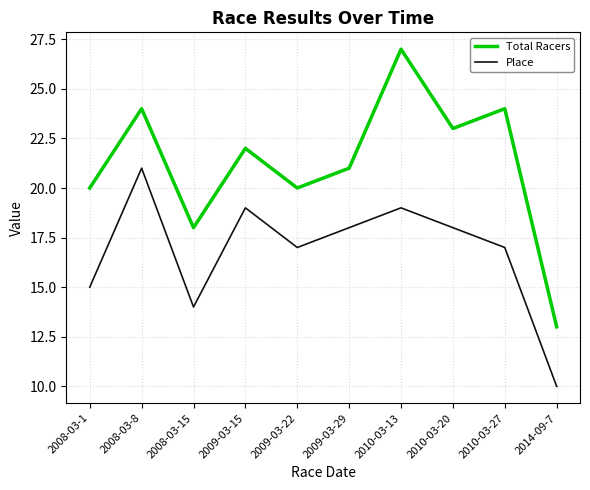

Where is the first local minimum for Total Racers?

2008-03-15